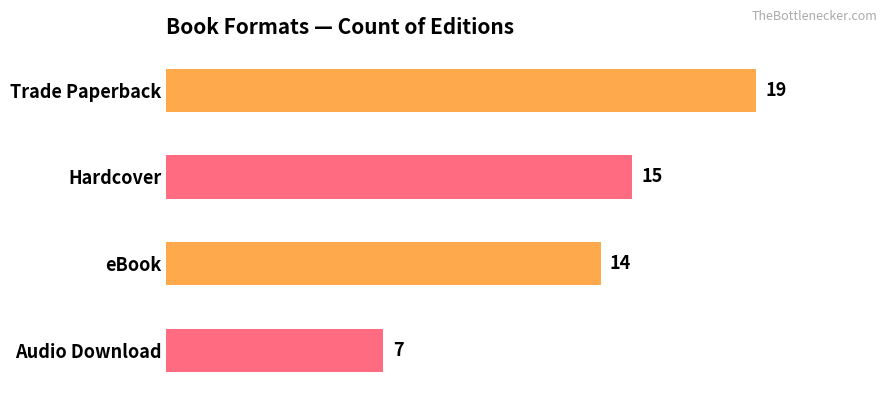

Which label corresponds to the smallest value in the chart?

Audio Download